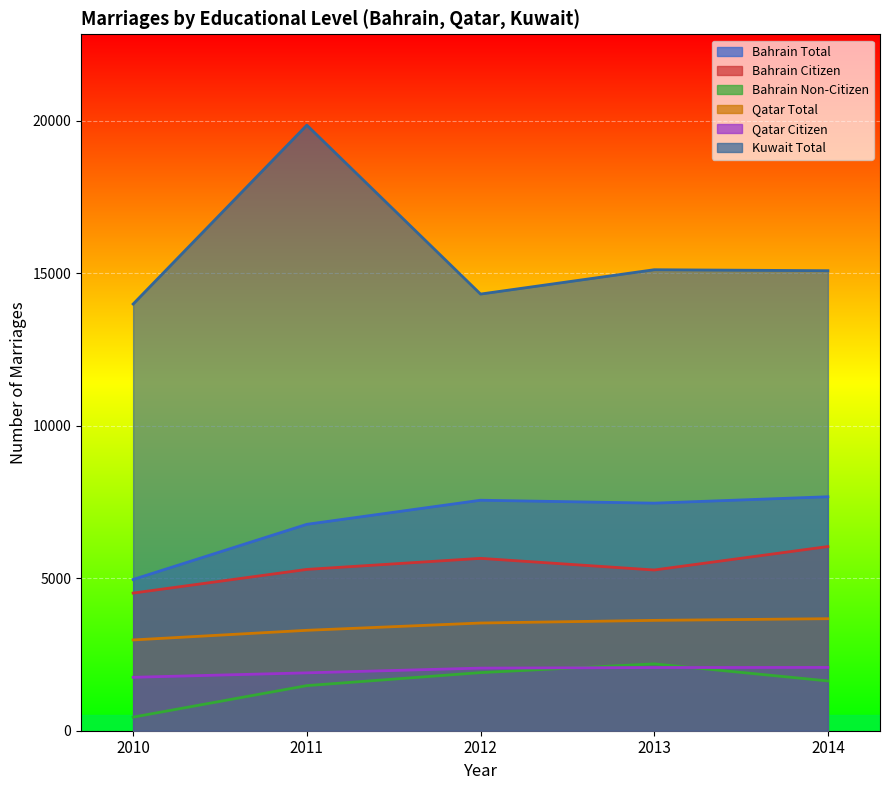

What is the value of the Qatar Total point at the 2nd from the left?

3293